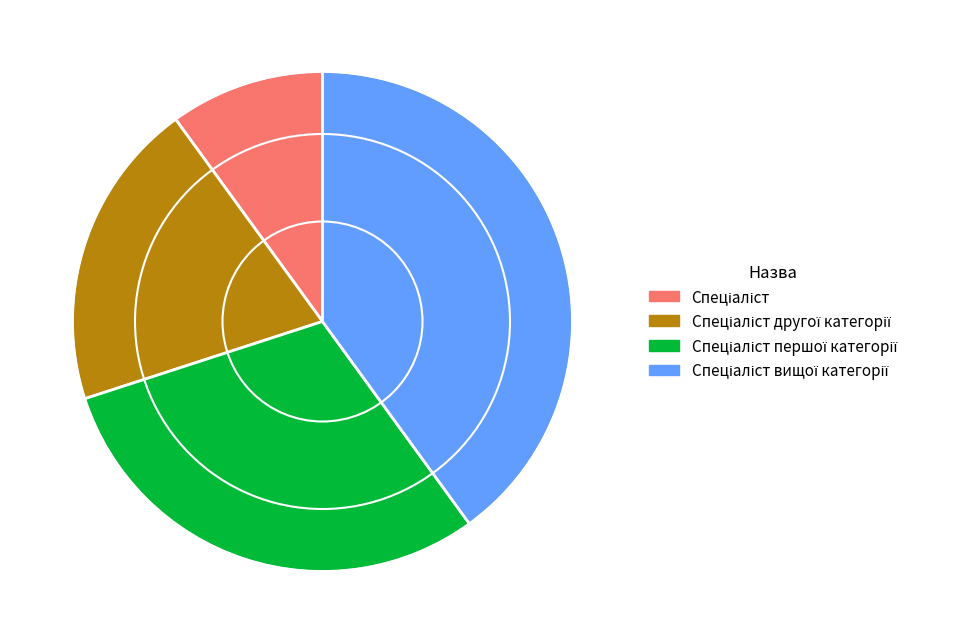

Does any single category account for the majority?

No